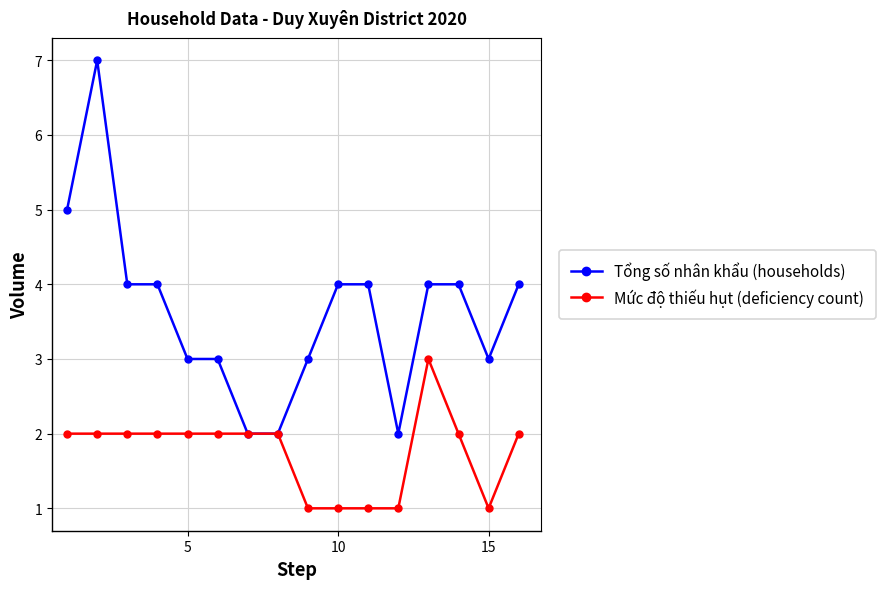

What is the value of the Mức độ thiếu hụt (deficiency count) point at the 10th from the left?

1